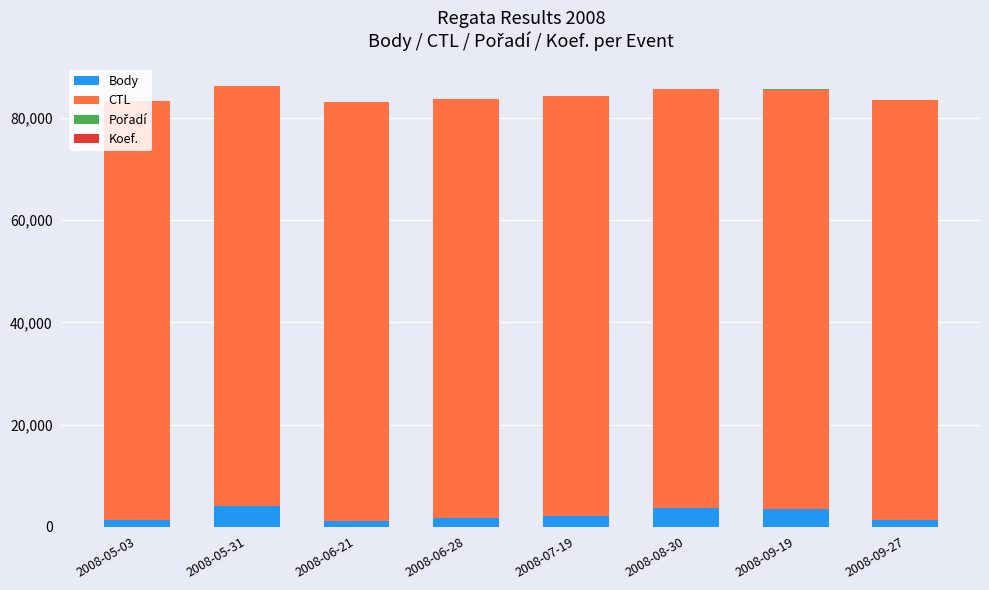

The value of CTL at 2008-05-31 is 108409. True or false?

False